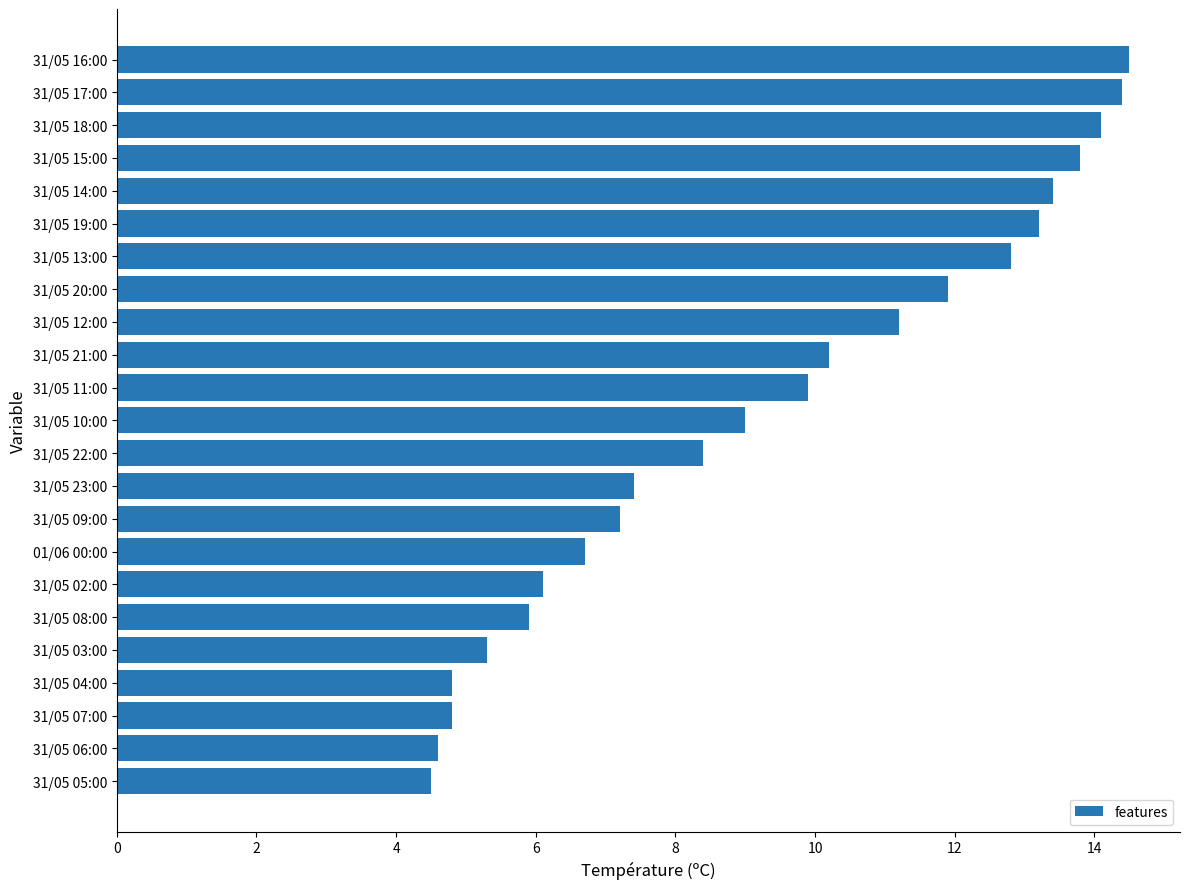

Reading top to bottom, what are all the values shown in this chart?

14.5	14.4	14.1	13.8	13.4	13.2	12.8	11.9	11.2	10.2	9.9	9.0	8.4	7.4	7.2	6.7	6.1	5.9	5.3	4.8	4.8	4.6	4.5